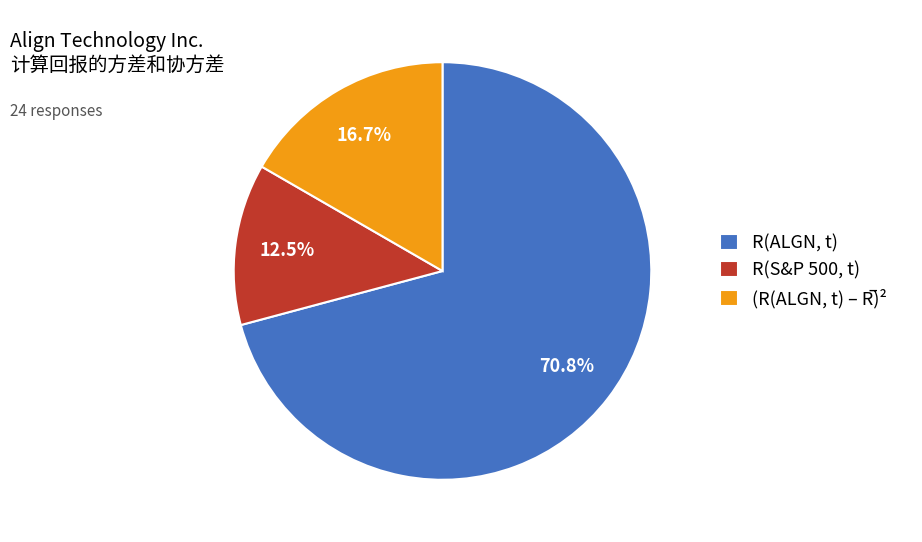

Does any single category account for the majority?

Yes